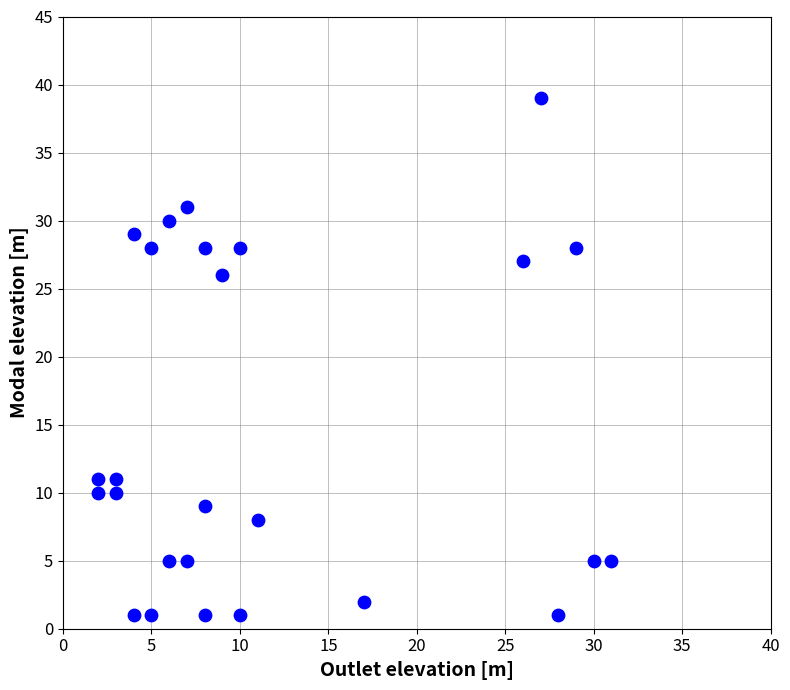

What is the range of Y values (max minus min)?

38